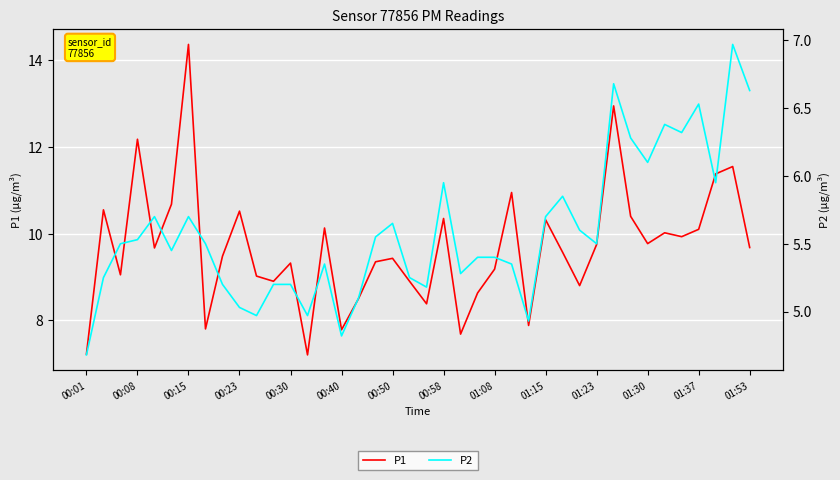

Rank the series by their average value, from lowest to highest.

P2, P1